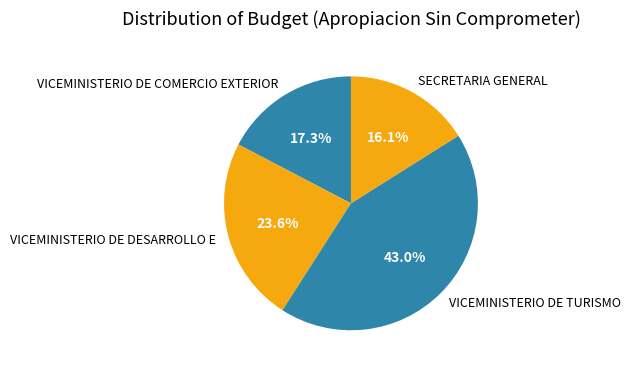

How many slices are in this pie chart?

4